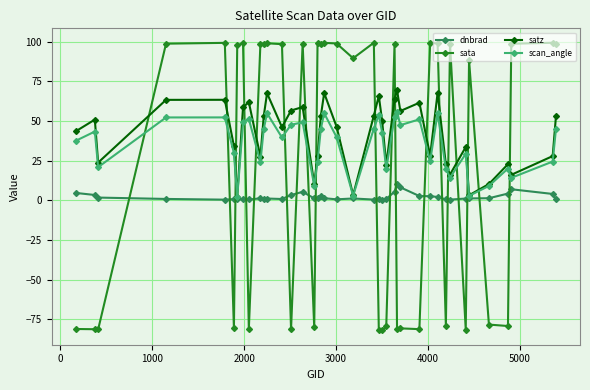

What is the value of the sata point at the 34th from the left?

-81.4